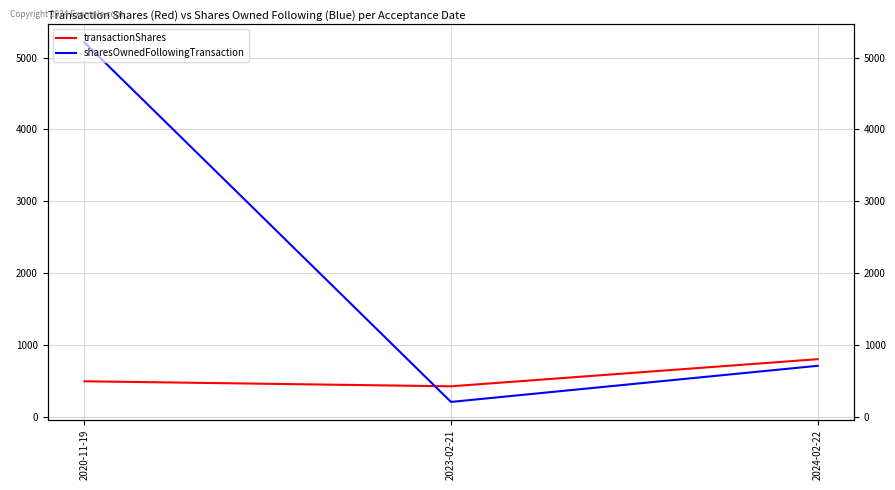

Rank the series by their maximum value, from highest to lowest.

sharesOwnedFollowingTransaction, transactionShares